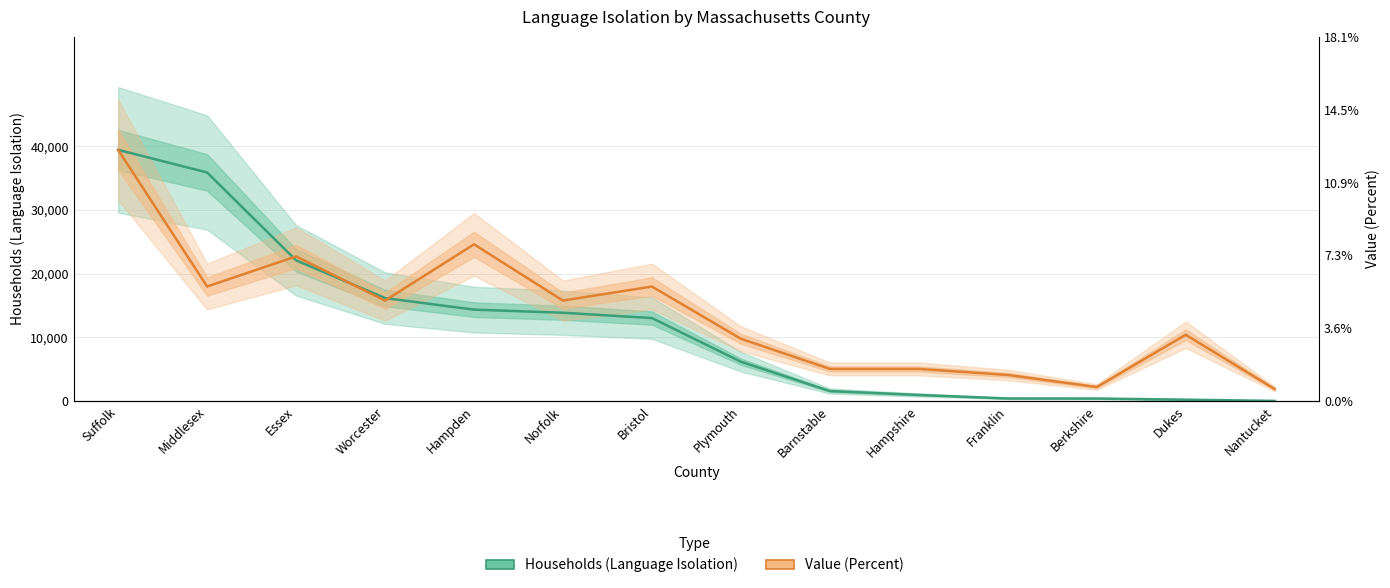

Does the chart have visible grid lines?

Yes